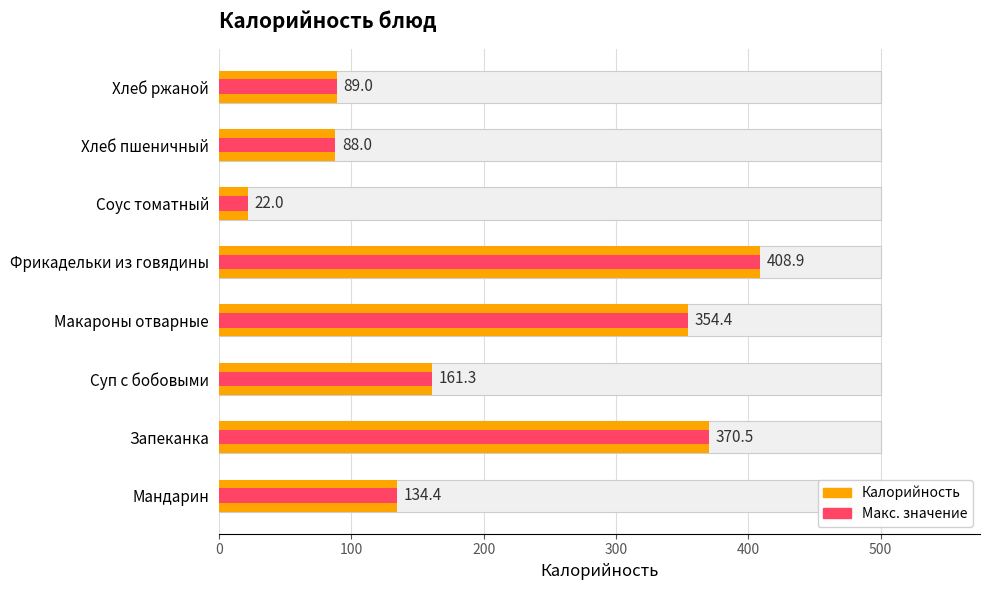

Which has a higher value, Запеканка or Мандарин?

Запеканка